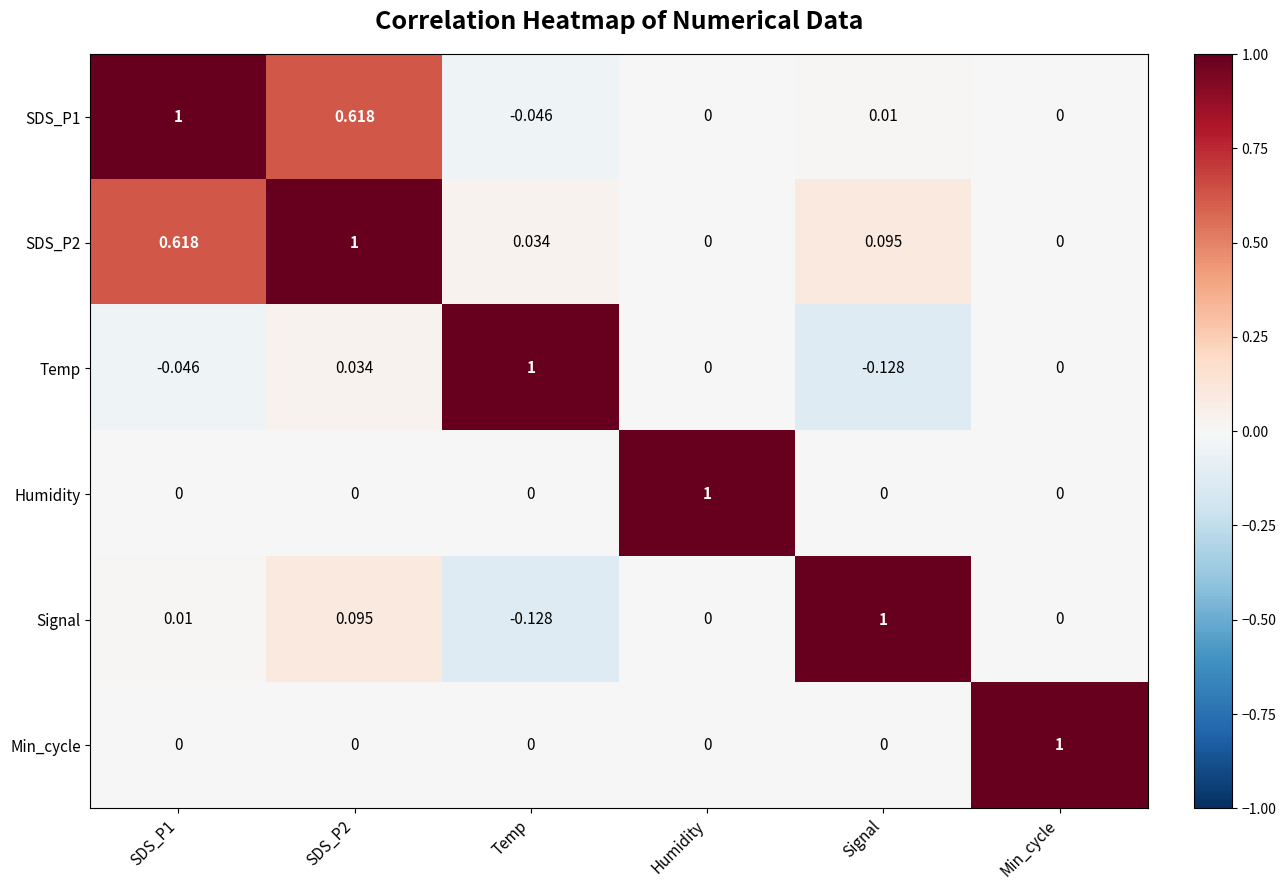

How many positive values does the SDS_P2 series have?

4